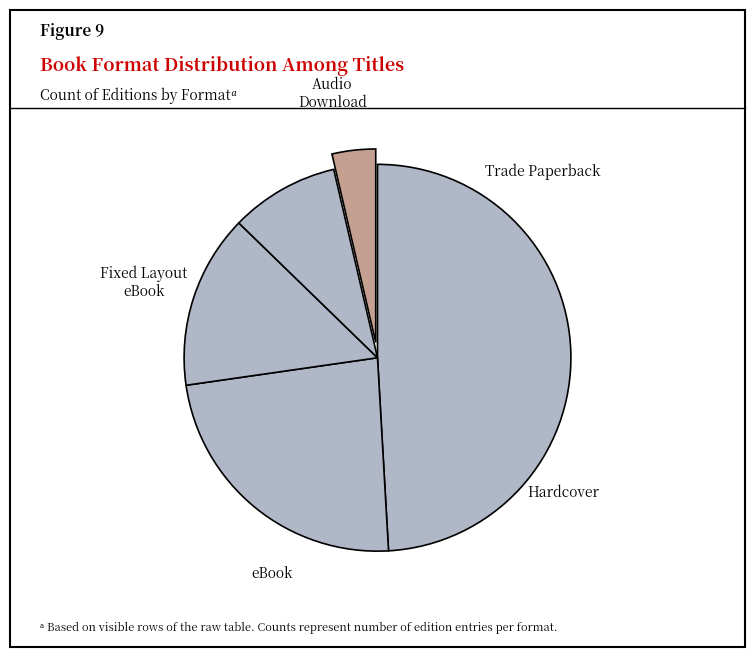

Rank the categories by value from highest to lowest.

Trade Paperback, Hardcover, eBook, Fixed Layout eBook, Audio Download